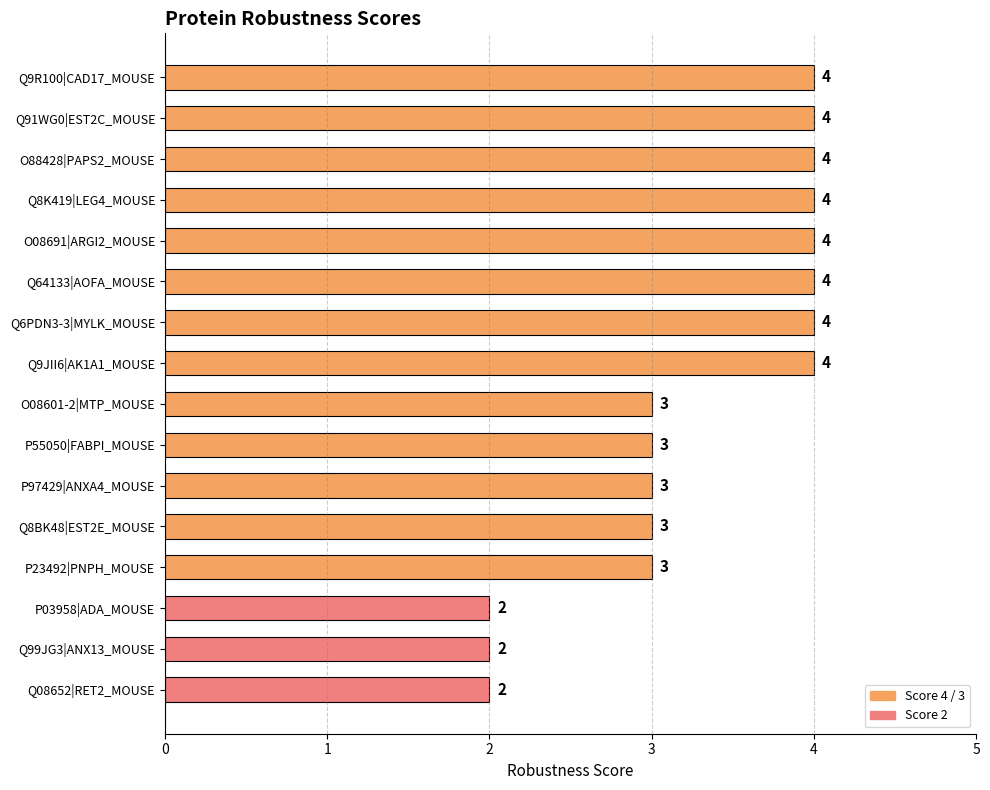

What is the ratio of the value at O08691|ARGI2_MOUSE to the value at Q64133|AOFA_MOUSE?

1.0